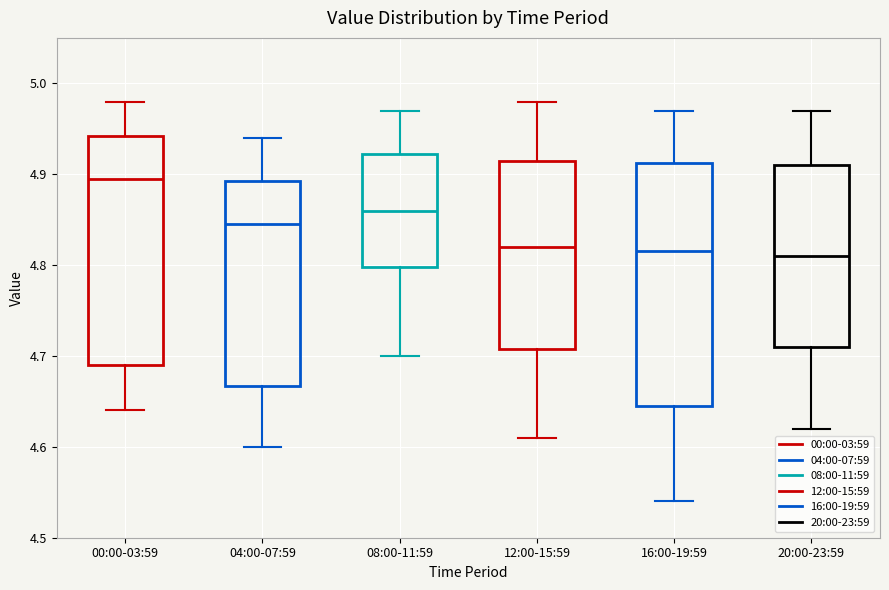

Where is the lower edge of the box for 20:00-23:59 on the y-axis? The values are not printed on the chart, so give them approximately, as read against the axis.

4.71